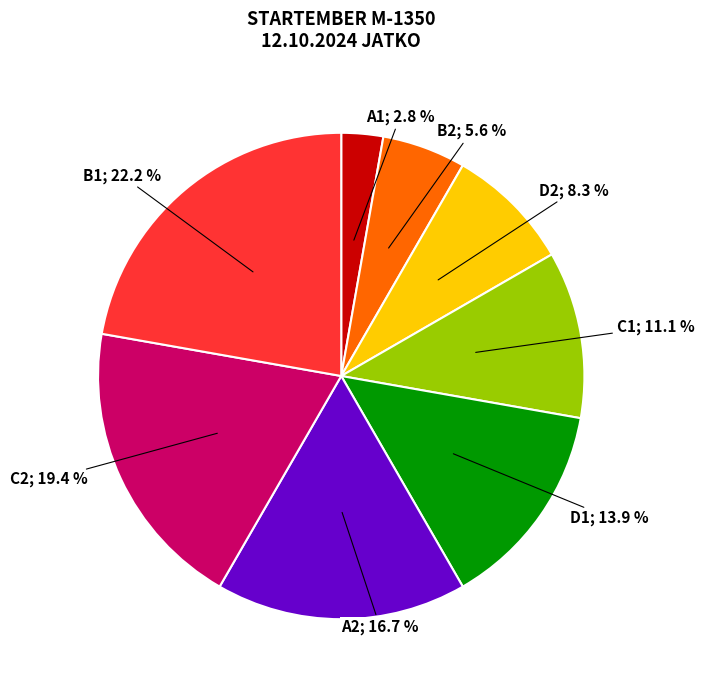

Is there a majority slice in this chart?

No